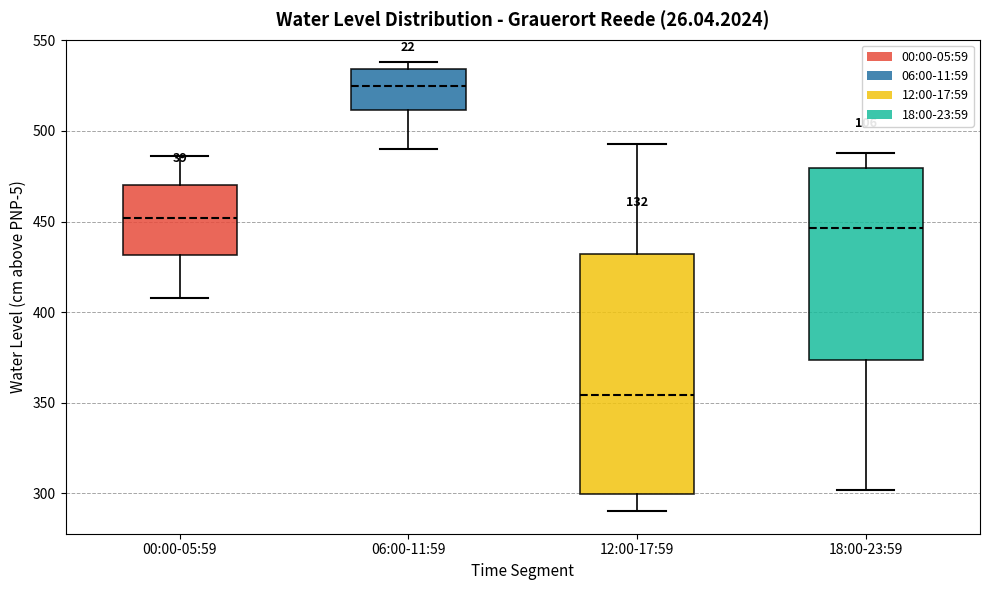

Where is the upper edge of the box for 00:00-05:59 on the y-axis? The values are not printed on the chart, so give them approximately, as read against the axis.

470